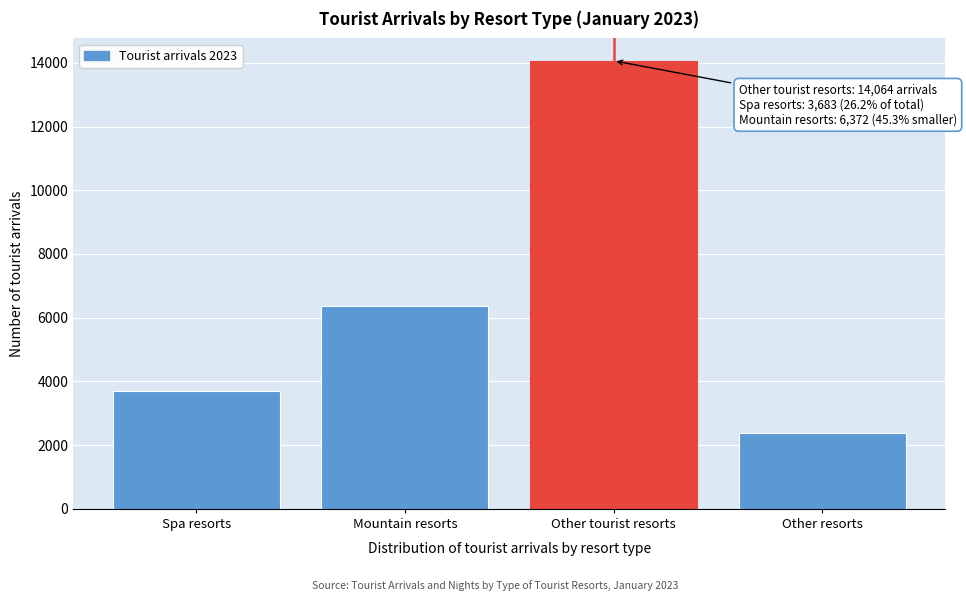

Reading right to left, extract all data points from this chart.

2376	14064	6372	3683